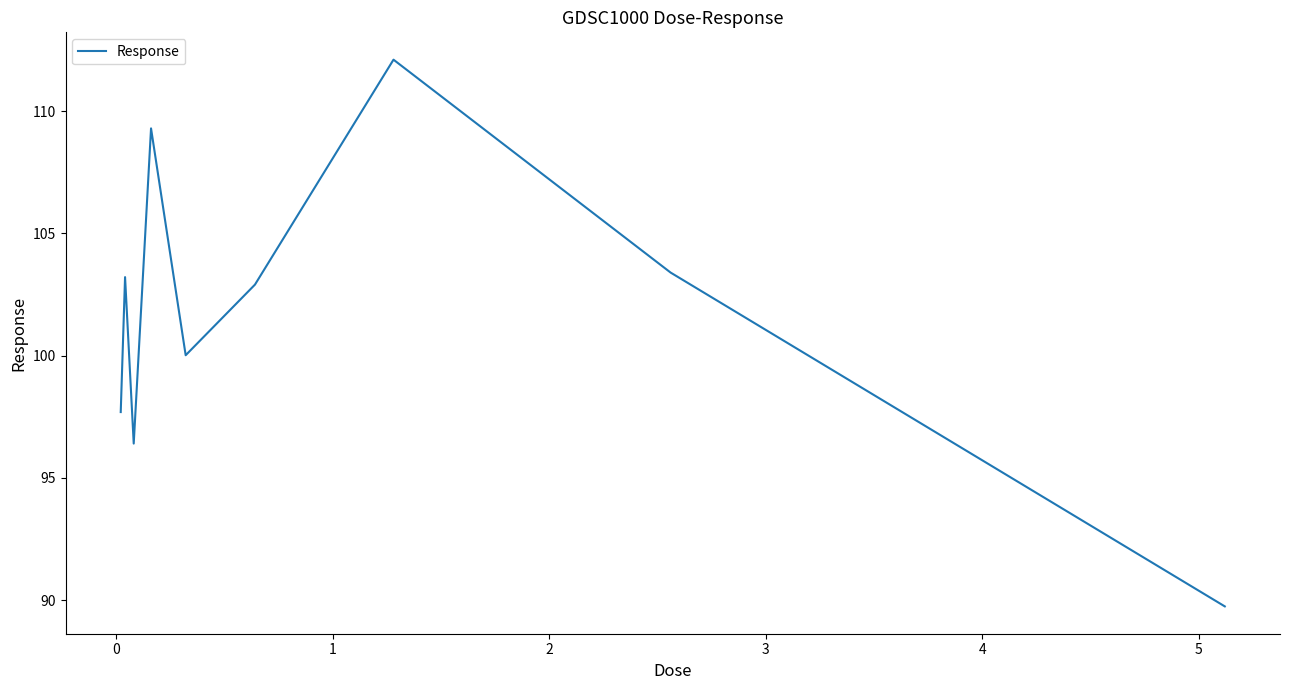

How many values are below 102?

4